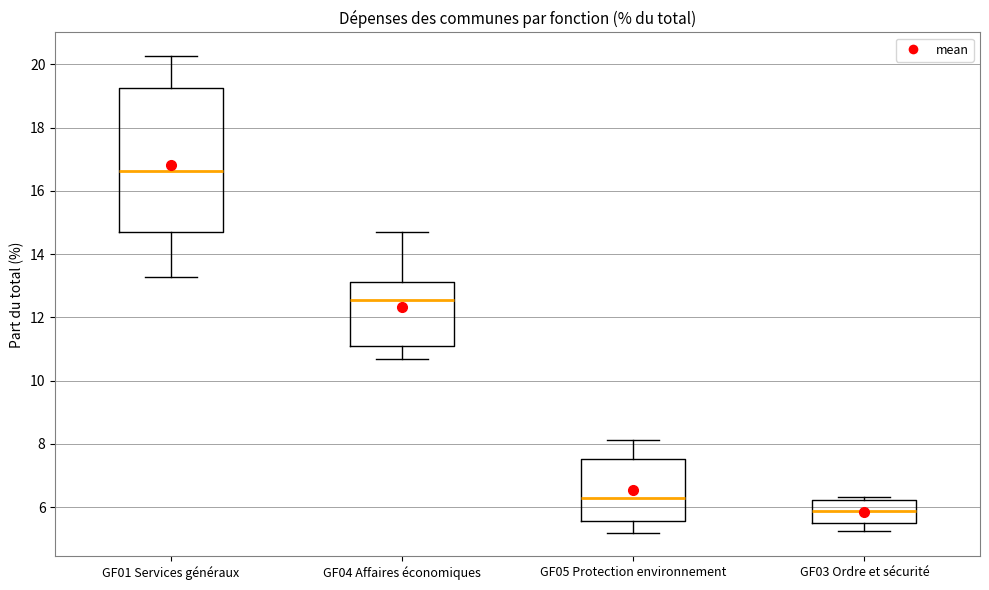

Comparing the boxes themselves (not the whiskers), which one is the tallest?

GF01 Services généraux